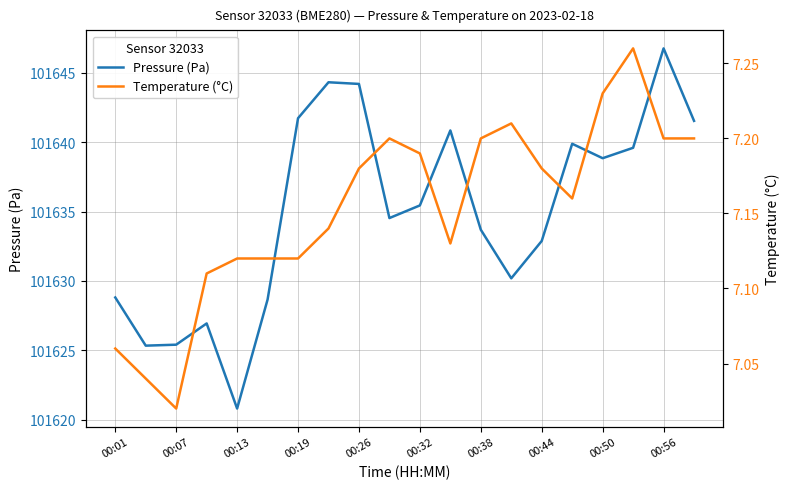

Which series has the largest total across all categories?

Pressure (Pa)